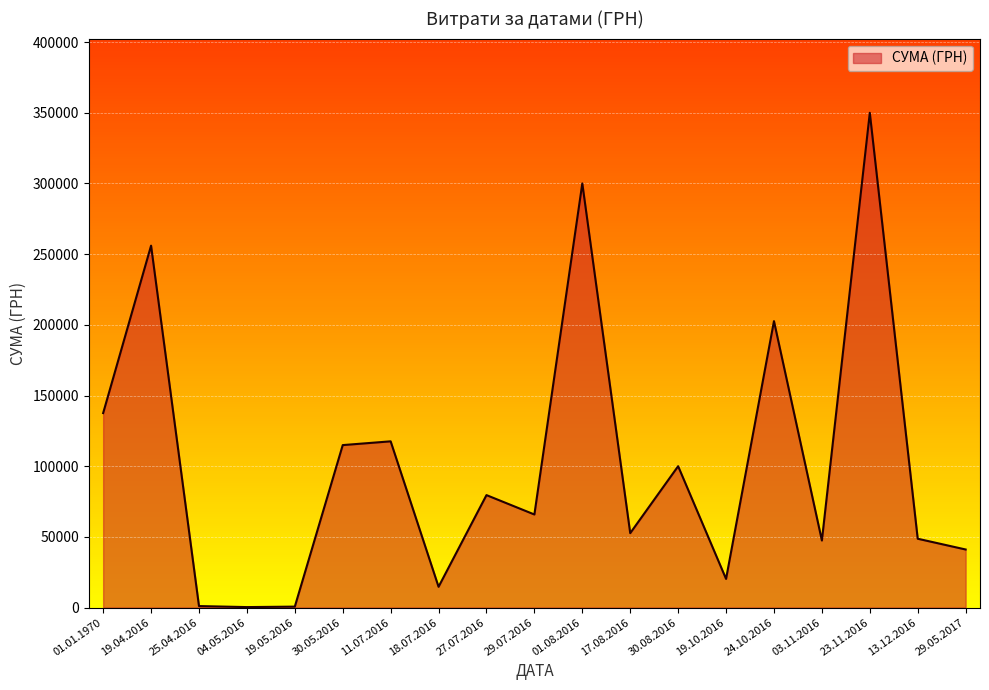

What is the difference between the maximum and minimum values?

349654.0